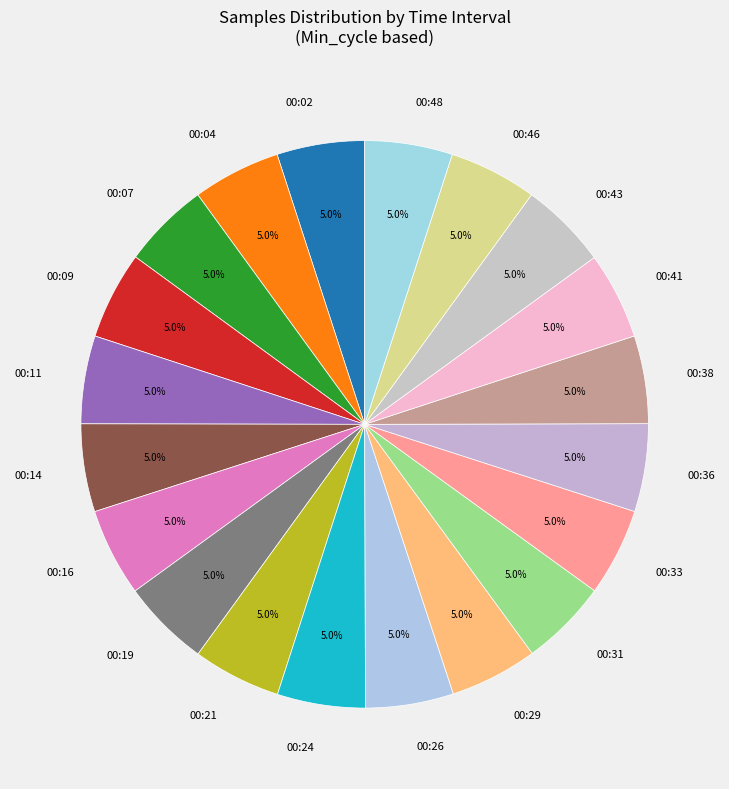

Approximately how many times larger is the value at 00:09 compared to 00:31?

1.0